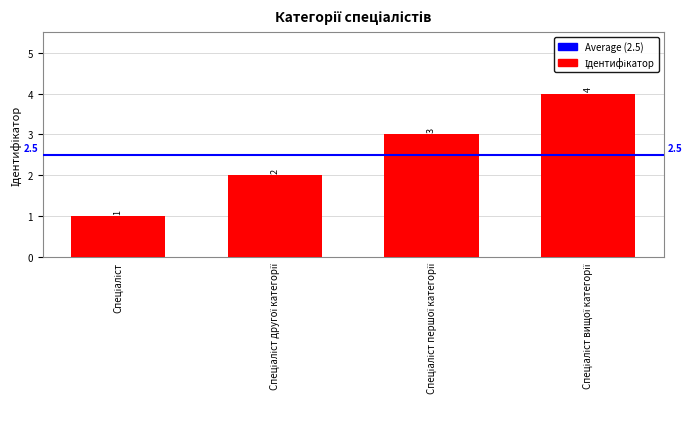

What is the smallest value displayed?

1